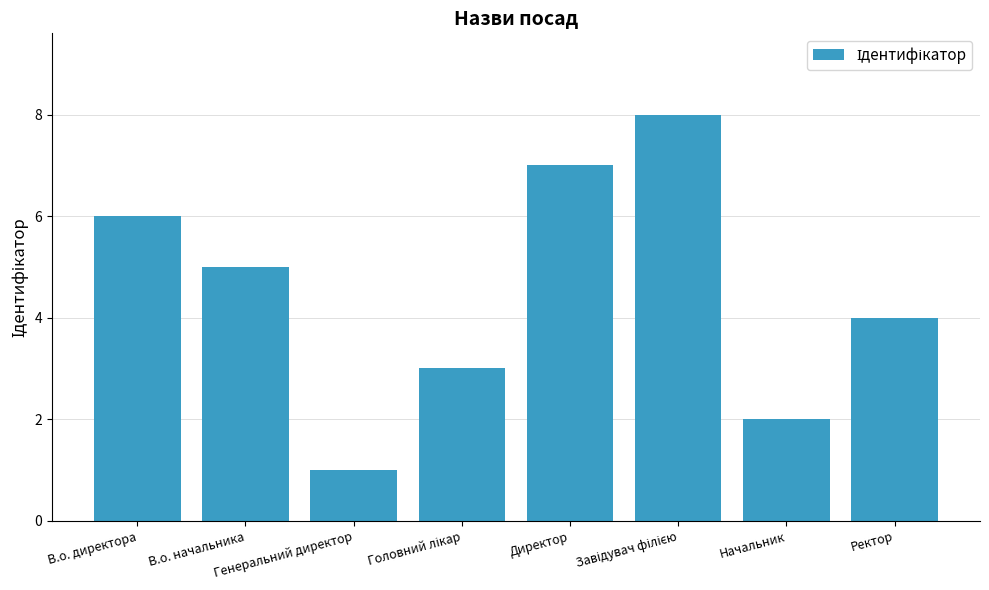

Does the chart contain stacked bars?

No